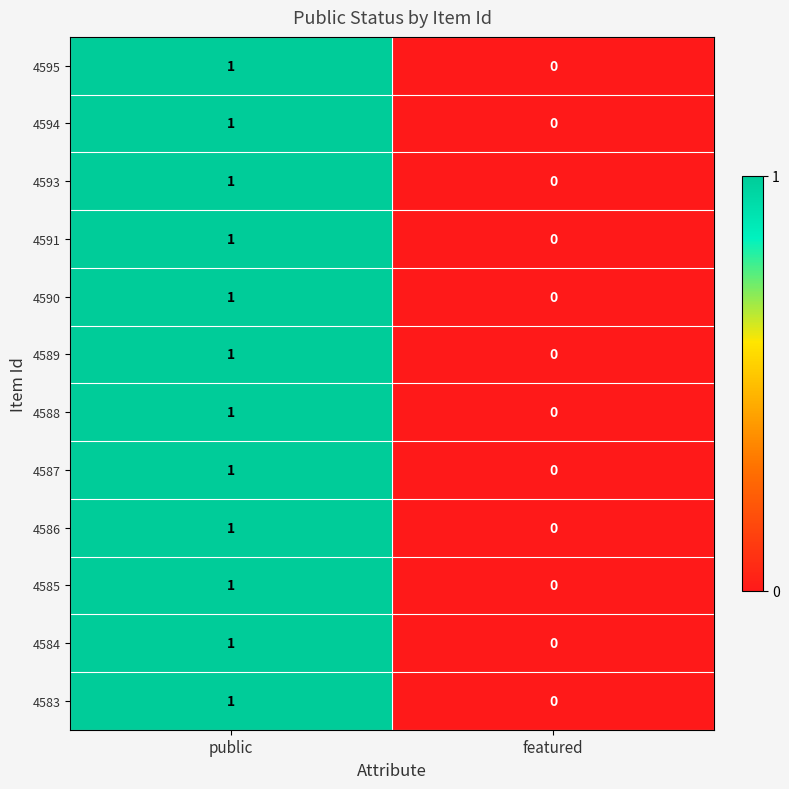

Reading right to left, transcribe all the data shown in this chart.

4595: 0	1
4594: 0	1
4593: 0	1
4591: 0	1
4590: 0	1
4589: 0	1
4588: 0	1
4587: 0	1
4586: 0	1
4585: 0	1
4584: 0	1
4583: 0	1